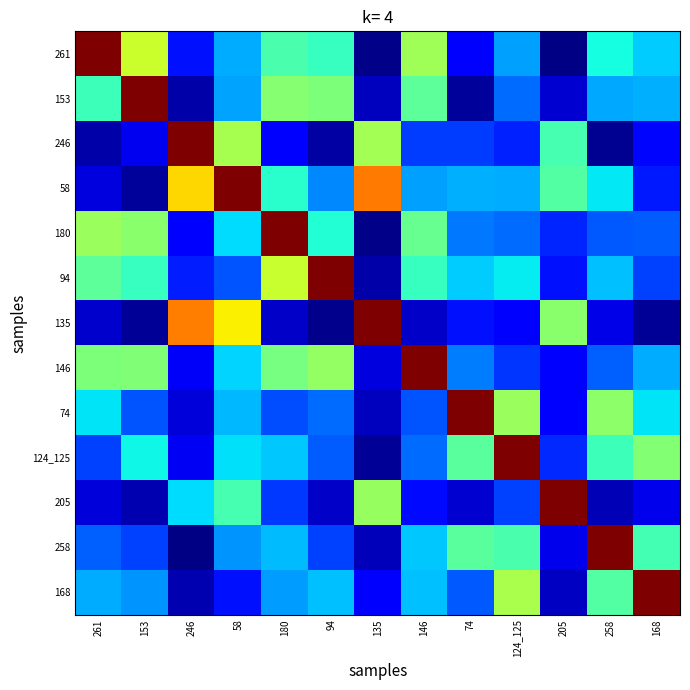

Which has a higher value, 180 or 135?

180